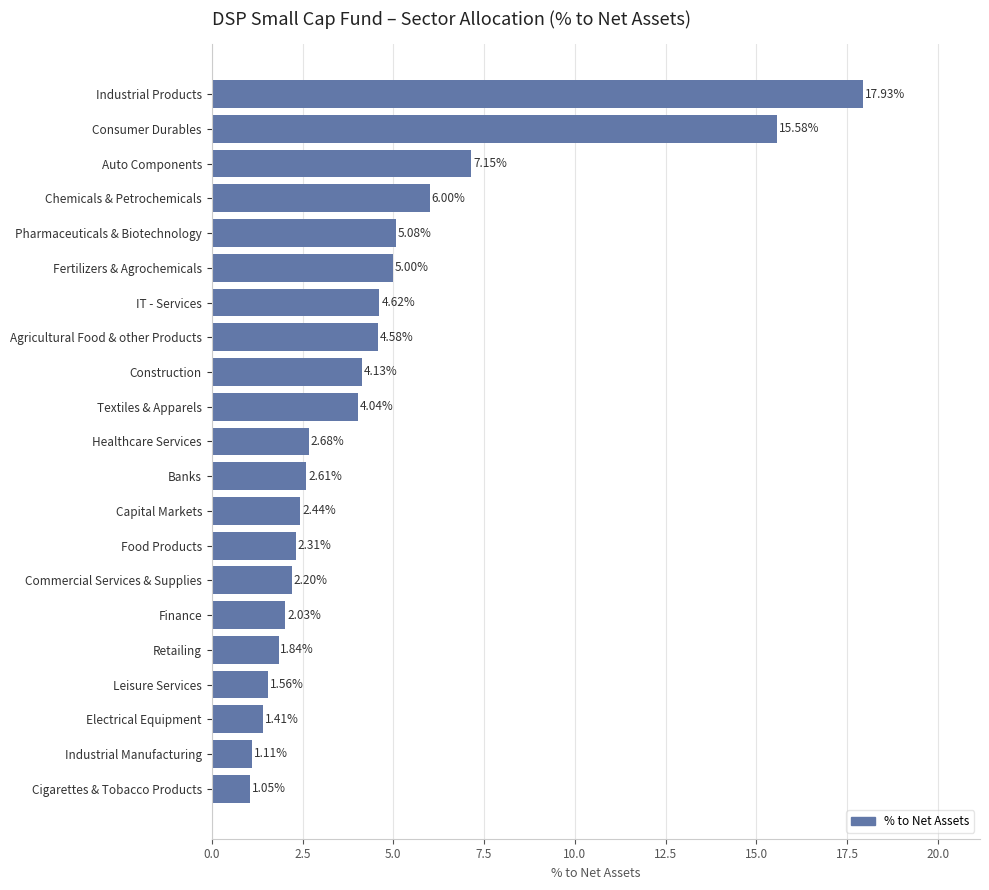

At which label is the value closest to 9?

Auto Components